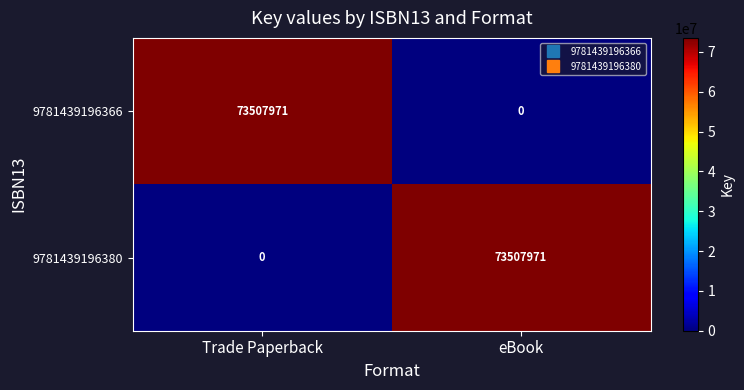

At which label is 9781439196380 closest to 36753985?

Trade Paperback